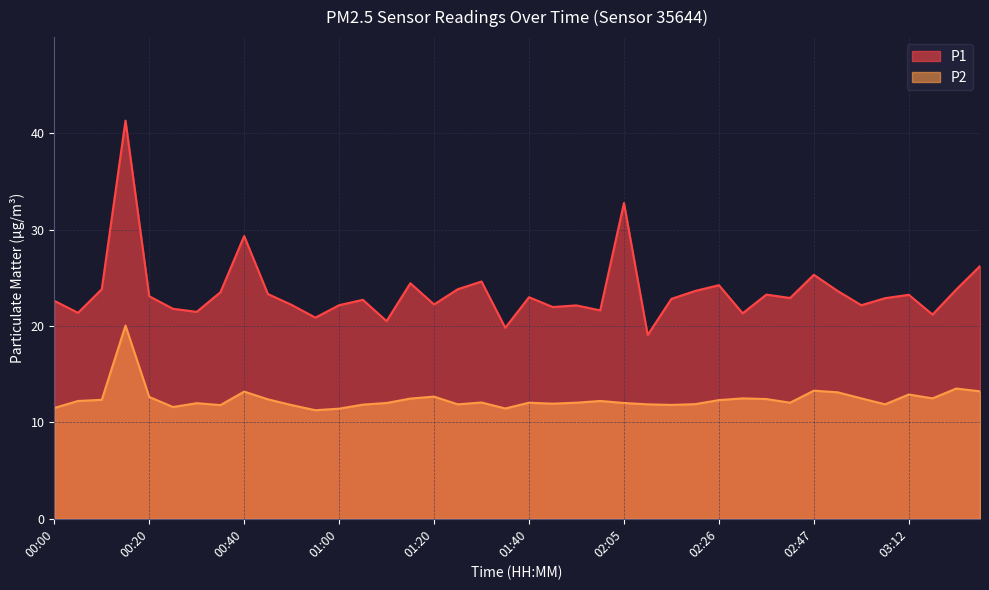

Which series has the largest range (max minus min)?

P1